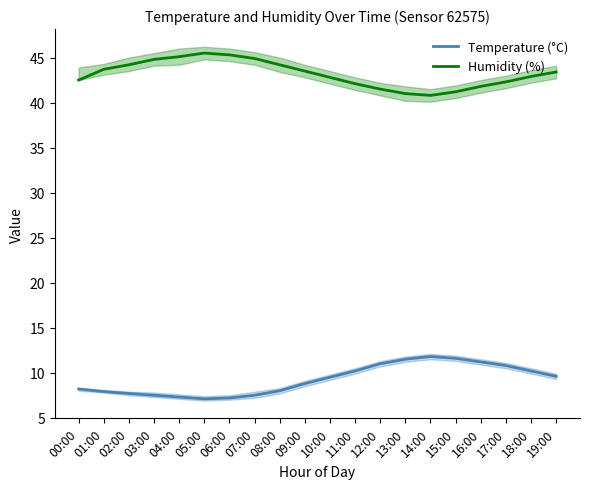

Which series has the largest range (max minus min)?

Humidity (%)